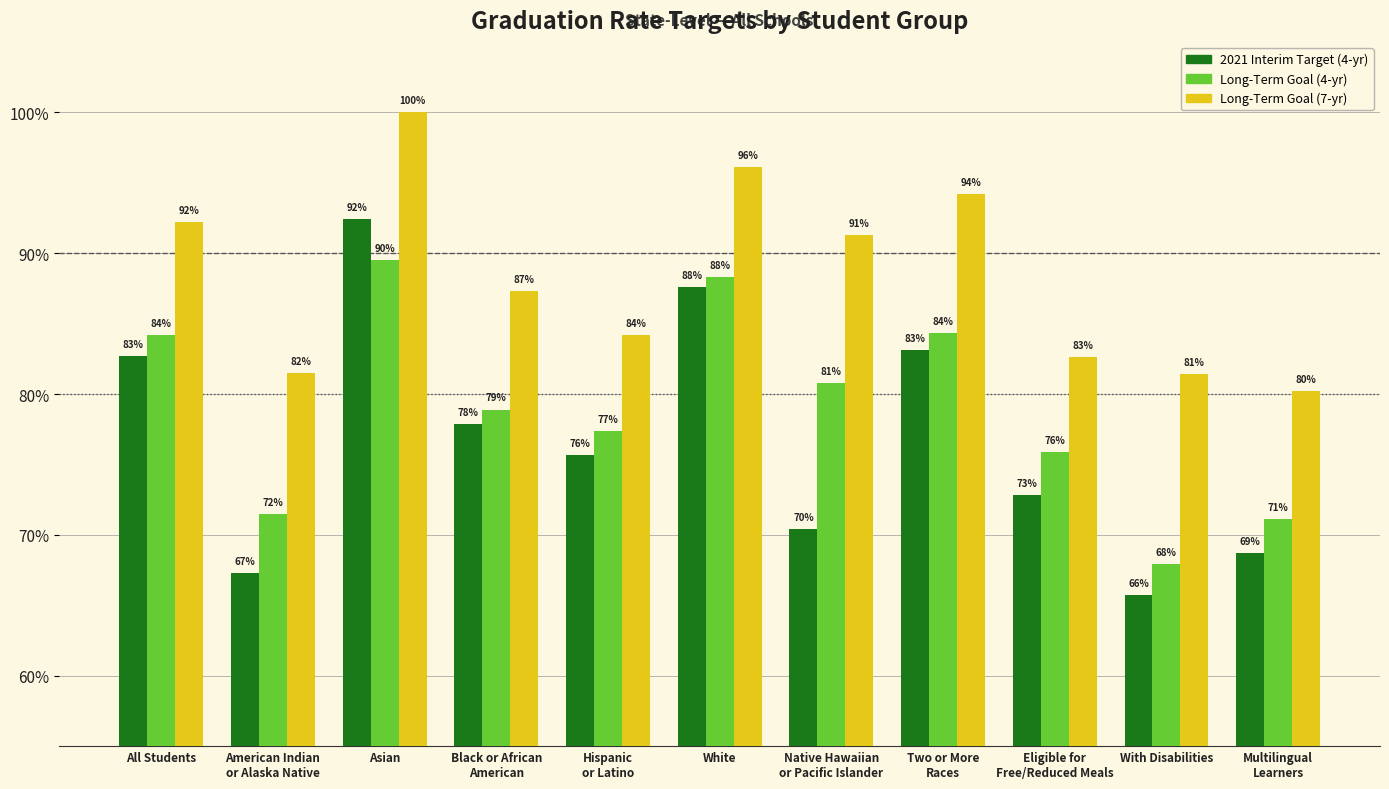

Rank the categories by 2021 Interim Target (4-yr) value from highest to lowest.

Asian, White, Two or More
Races, All Students, Black or African
American, Hispanic
or Latino, Eligible for
Free/Reduced Meals, Native Hawaiian
or Pacific Islander, Multilingual
Learners, American Indian
or Alaska Native, With Disabilities